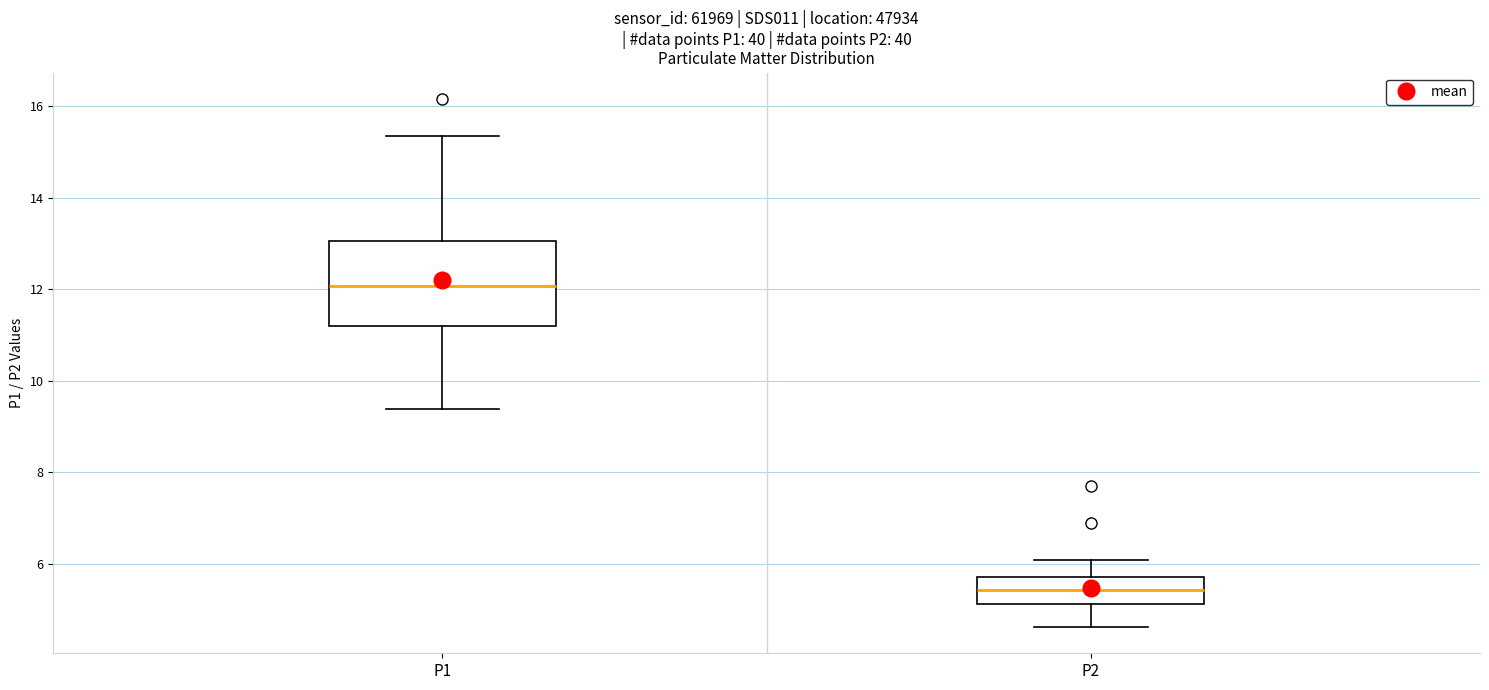

Where does the lower whisker of the box for P1 end on the y-axis? The values are not printed on the chart, so give them approximately, as read against the axis.

9.4